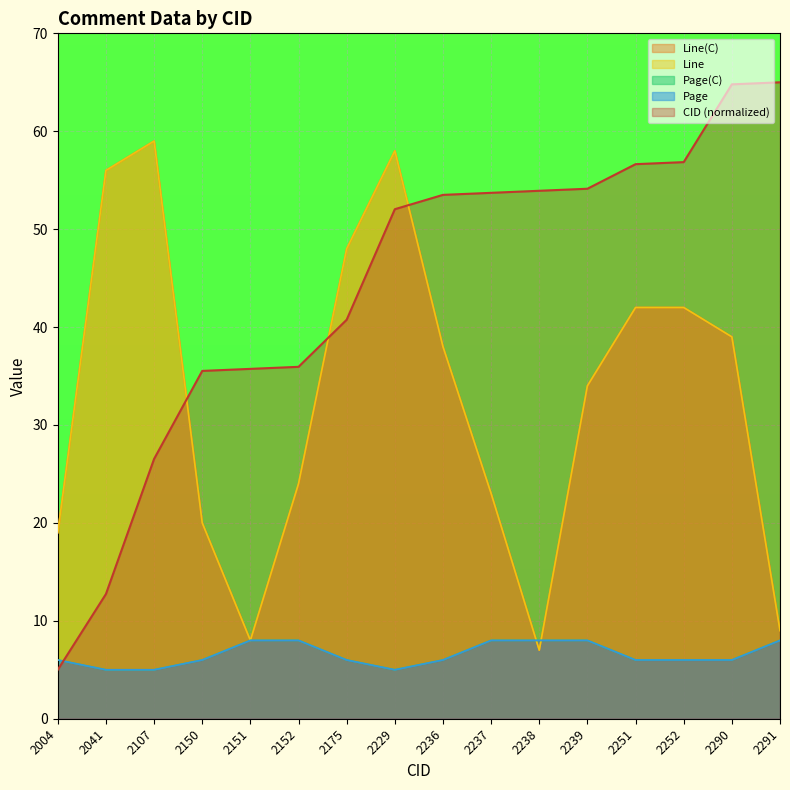

At which label is Line(C) closest to 33?

2239